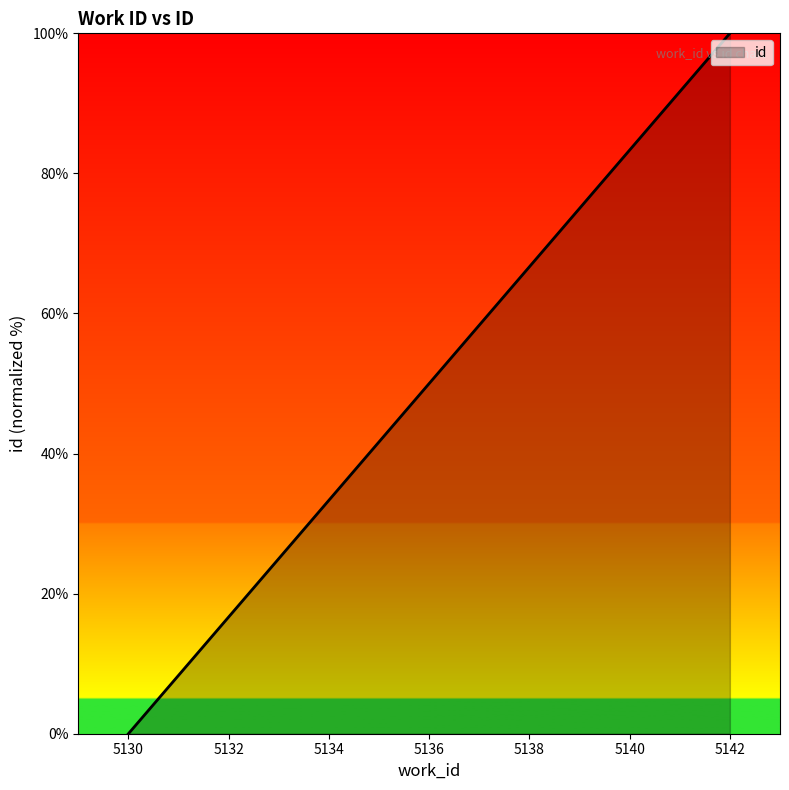

What is the difference between the maximum and second lowest values?

91.7